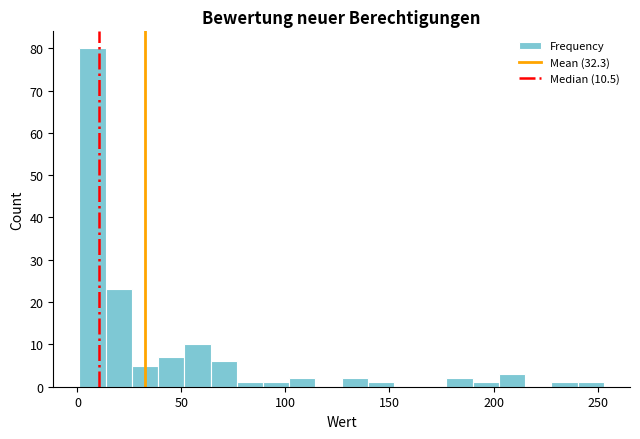

Around what value on the x-axis is the tallest bar? Give the approximate position of its centre, as read against the axis.

5